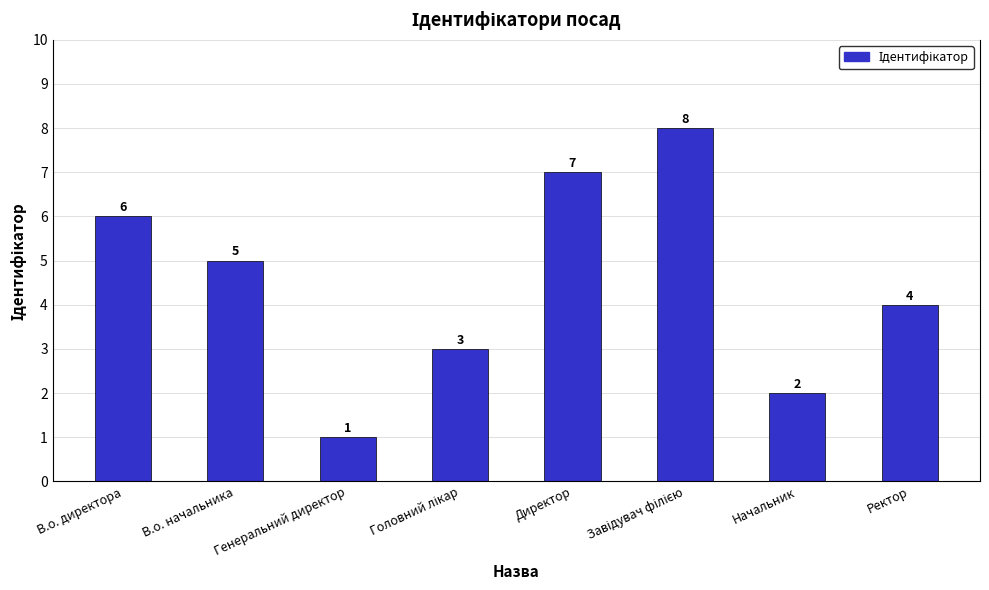

How many values are below 5?

4